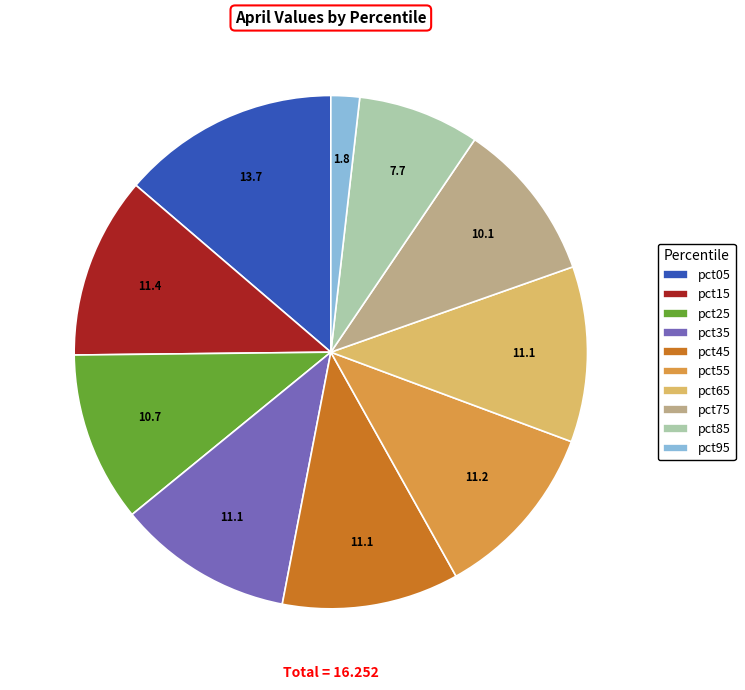

What is the ratio of the value at pct55 to the value at pct35?

1.0